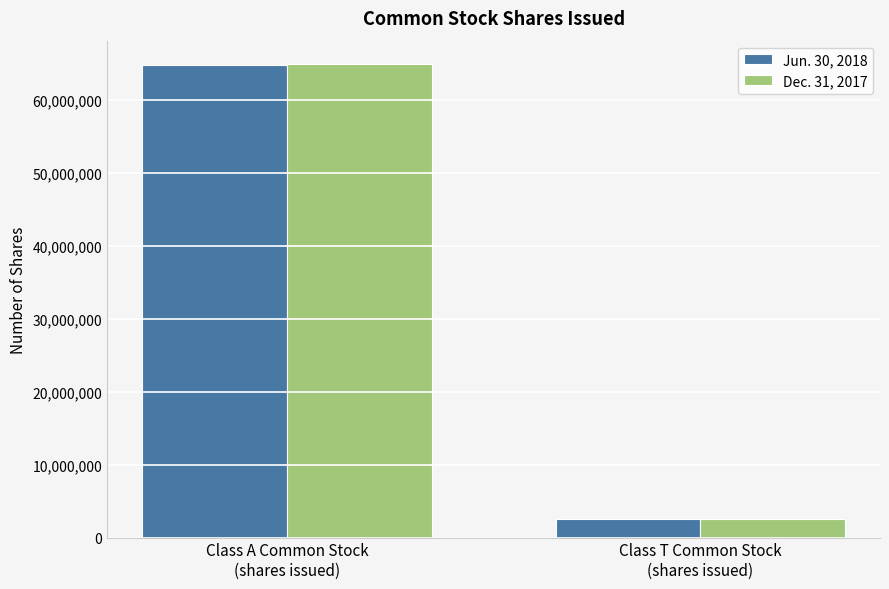

Reading left to right, transcribe all the data shown in this chart.

Jun. 30, 2018: Class A Common Stock
(shares issued)=64854906	Class T Common Stock
(shares issued)=2539719
Dec. 31, 2017: Class A Common Stock
(shares issued)=64884543	Class T Common Stock
(shares issued)=2515860